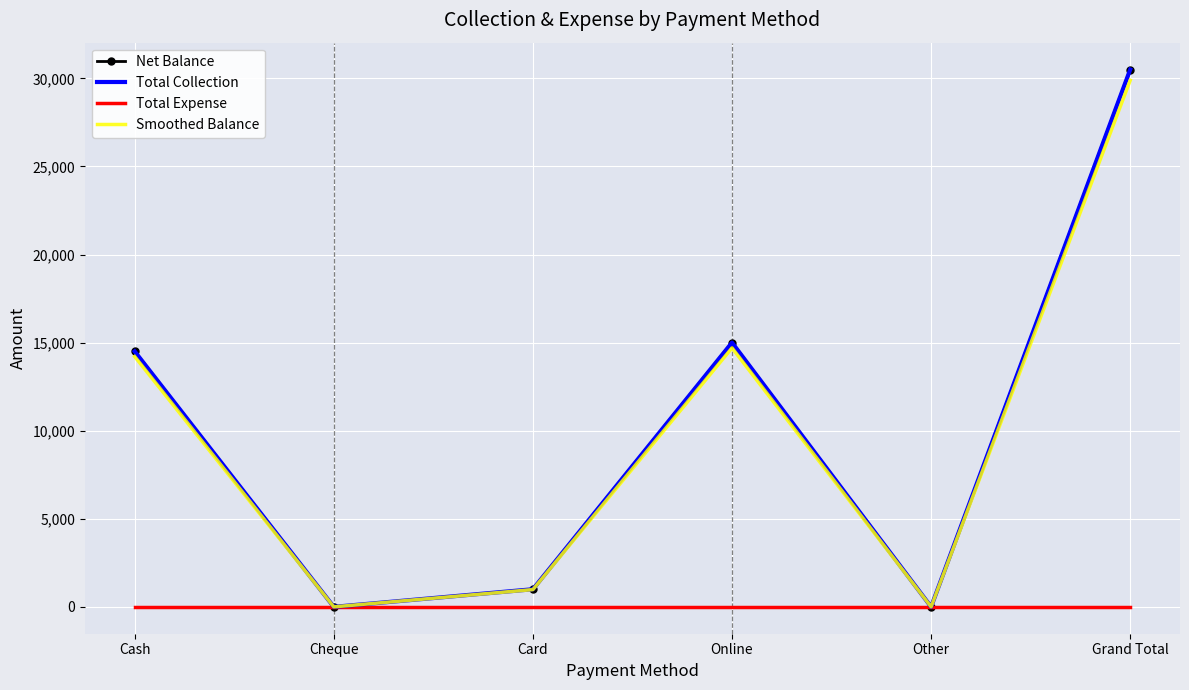

List the labels in order of Total Collection value, smallest first.

Cheque, Other, Card, Cash, Online, Grand Total